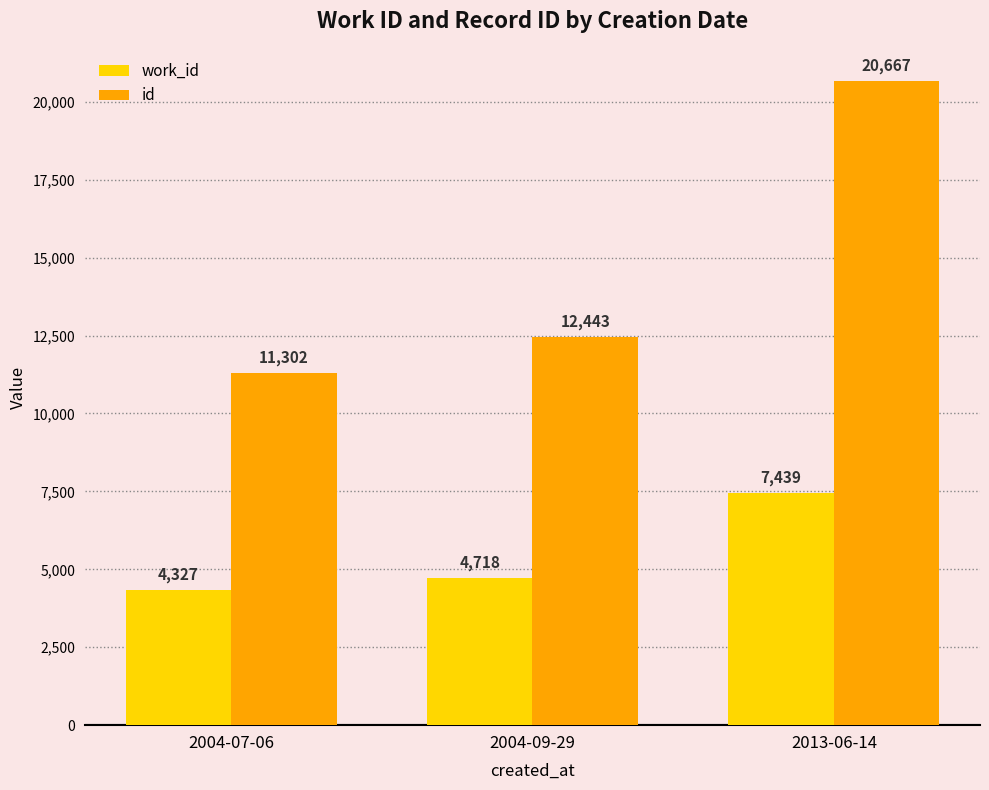

Reading right to left, transcribe all the data shown in this chart.

work_id: 7439	4718	4327
id: 20667	12443	11302